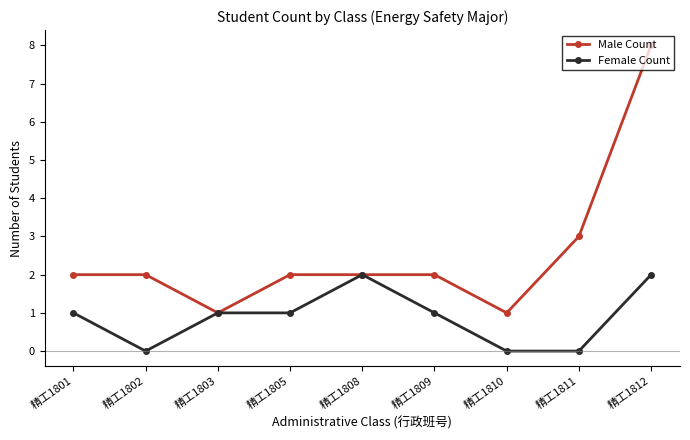

Count the number of data series in this chart.

2